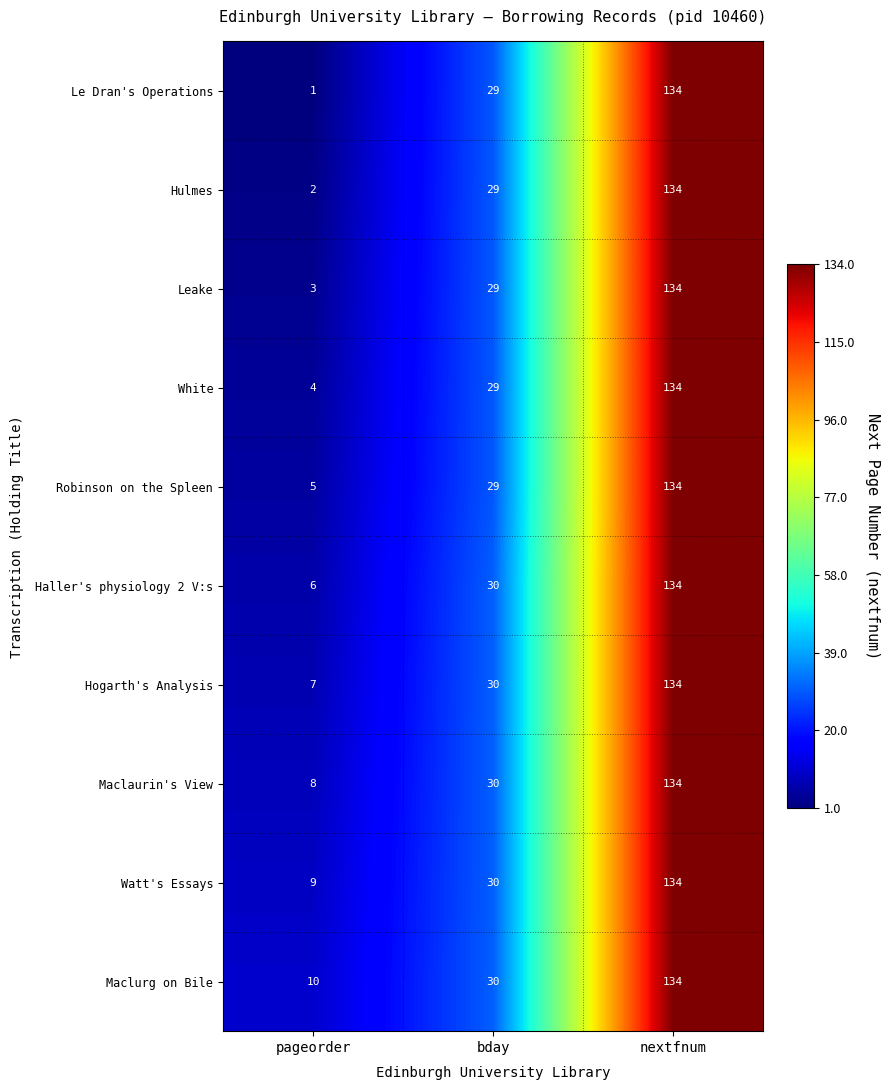

How many distinct data groups are displayed?

10